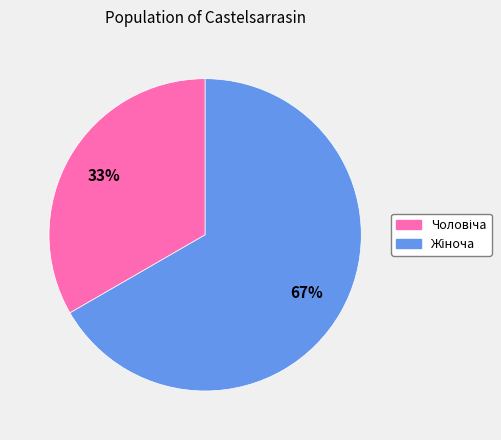

Count the number of slices in the pie.

2